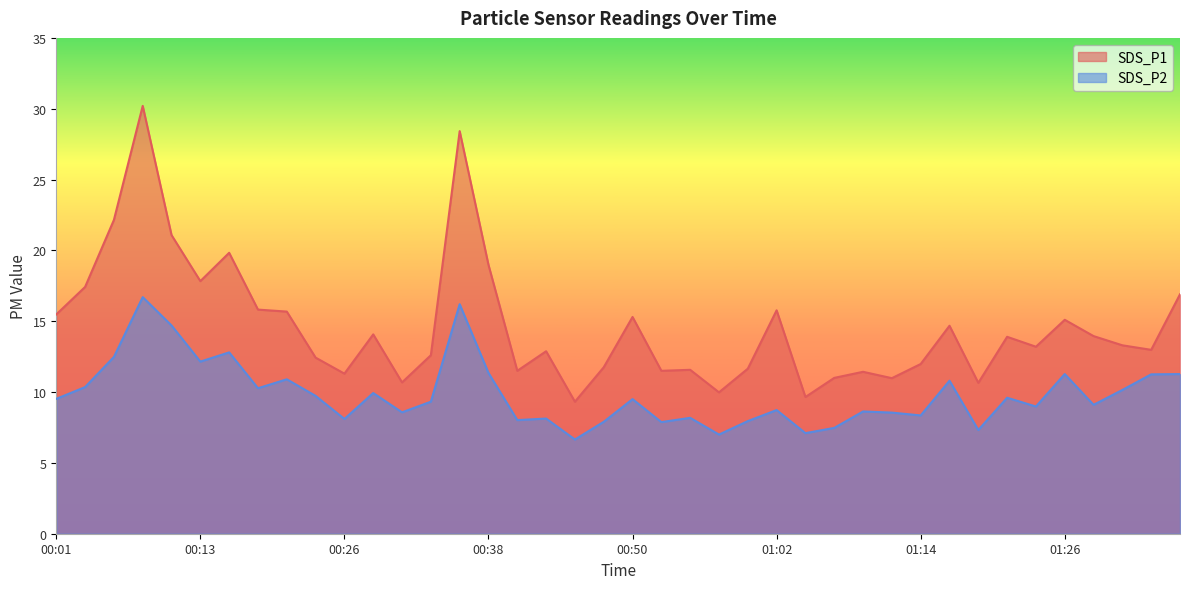

How many values in the SDS_P2 series exceed 9?

22